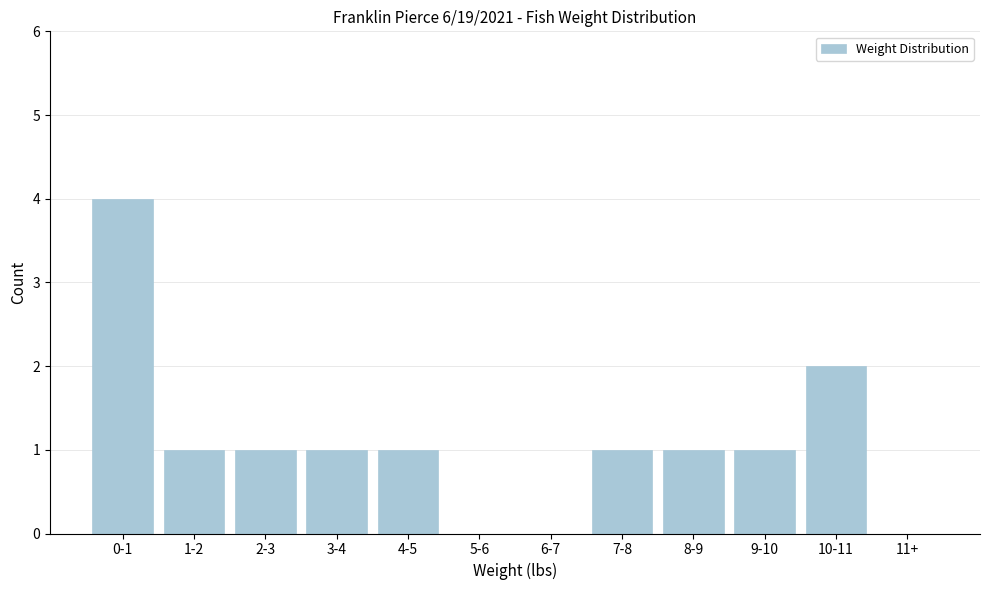

Reading left to right, what are all the values shown in this chart?

0-1=4	1-2=1	2-3=1	3-4=1	4-5=1	5-6=0	6-7=0	7-8=1	8-9=1	9-10=1	10-11=2	11+=0